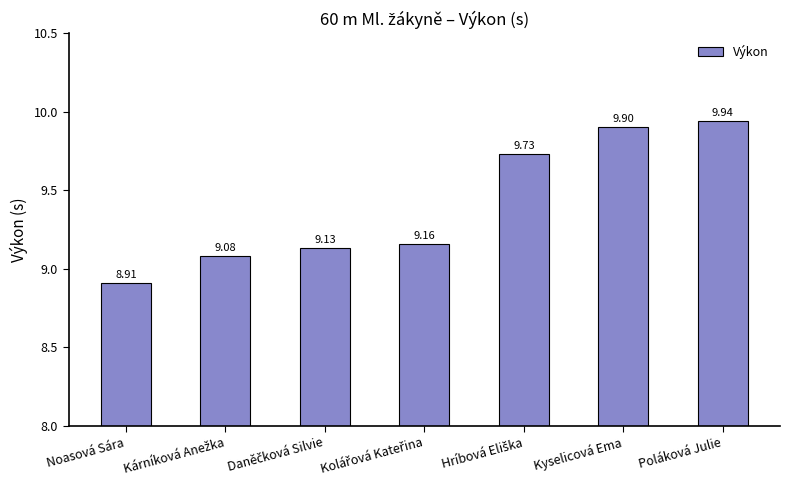

What is the difference between the values at Noasová Sára and Poláková Julie?

1.0